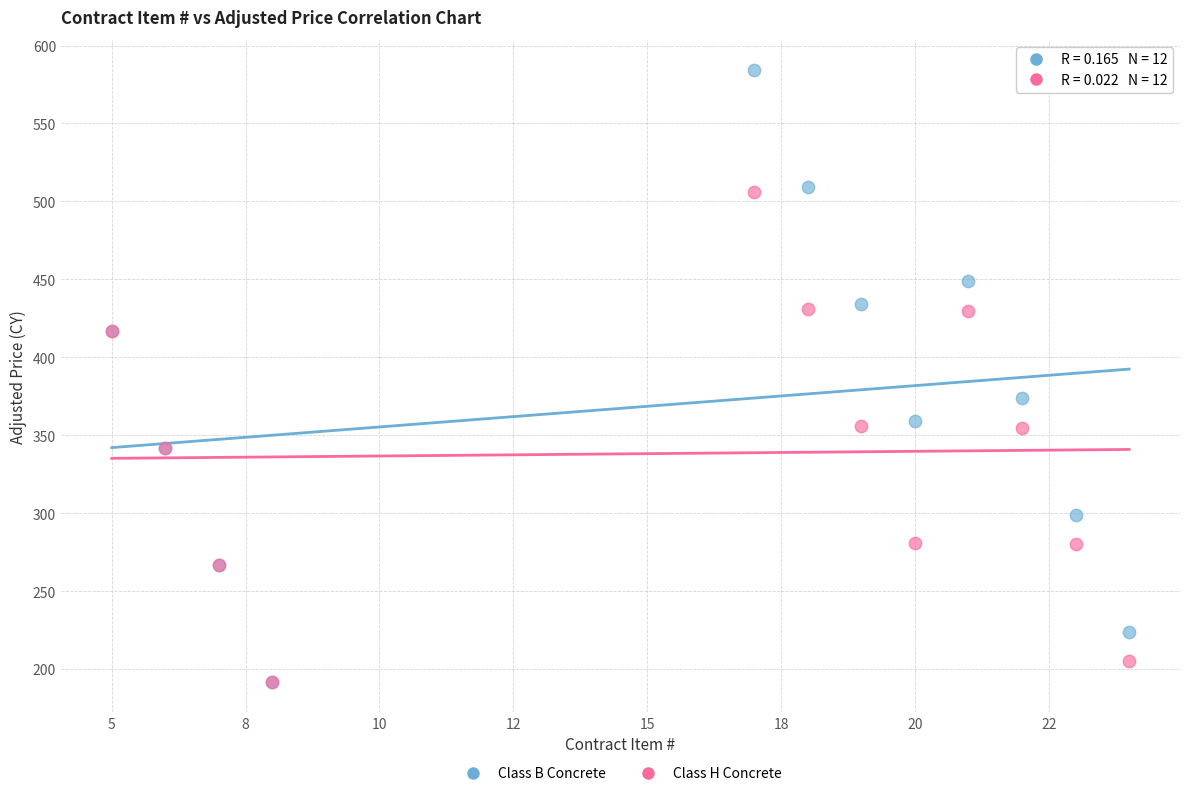

In the Class B Concrete series, what Y value is closest to 388?

374